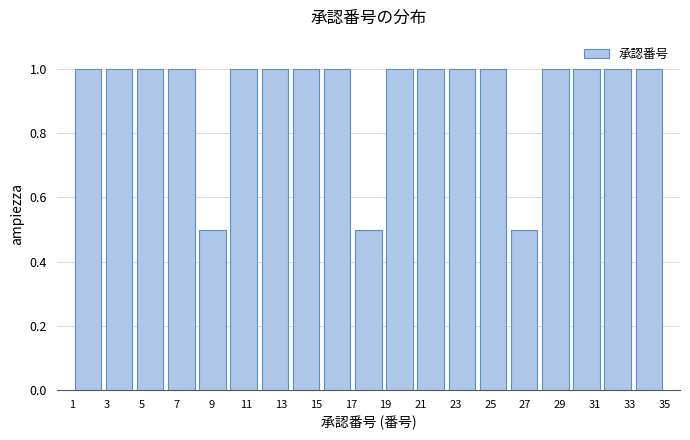

How tall is the bar that spans 33.2 to 35.0 on the x-axis? Neither the bar edges nor the heights are printed on the chart, so give them approximately, as read against the axes.

1.0